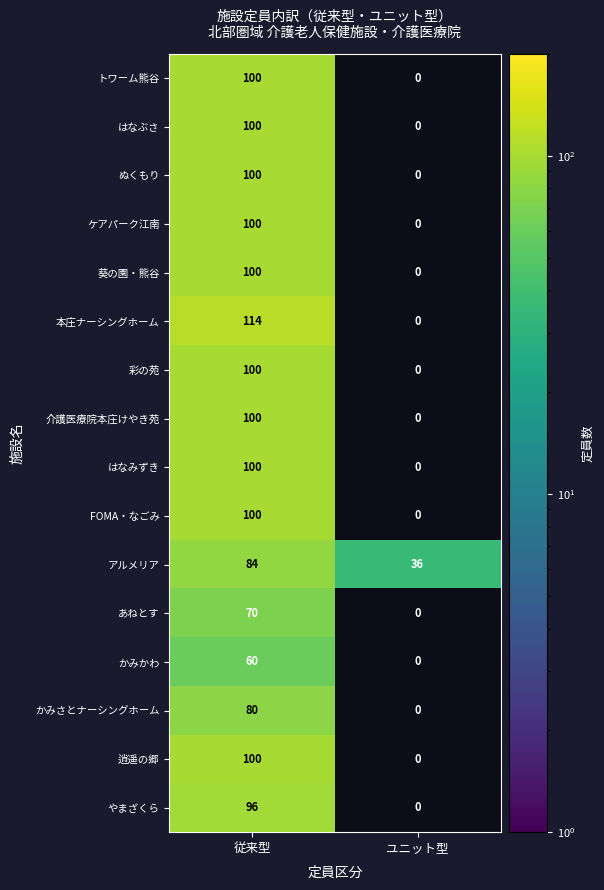

What is the spread (max minus min) of values at 従来型?

54